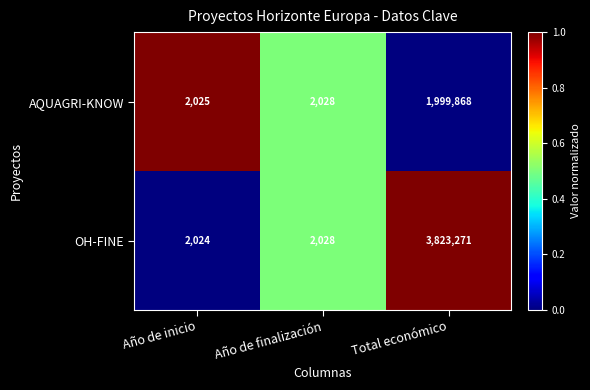

What is the difference between the maximum and minimum values in the OH-FINE series?

3821247